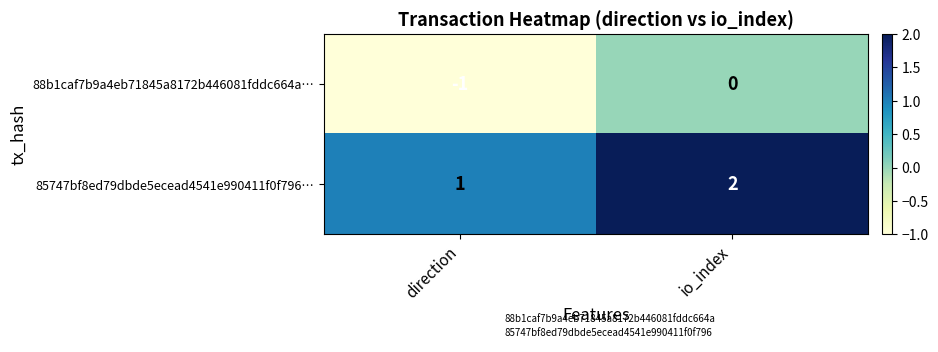

Where is 85747bf8ed79dbde5ecead4541e990411f0f796… nearest to the value 1?

direction